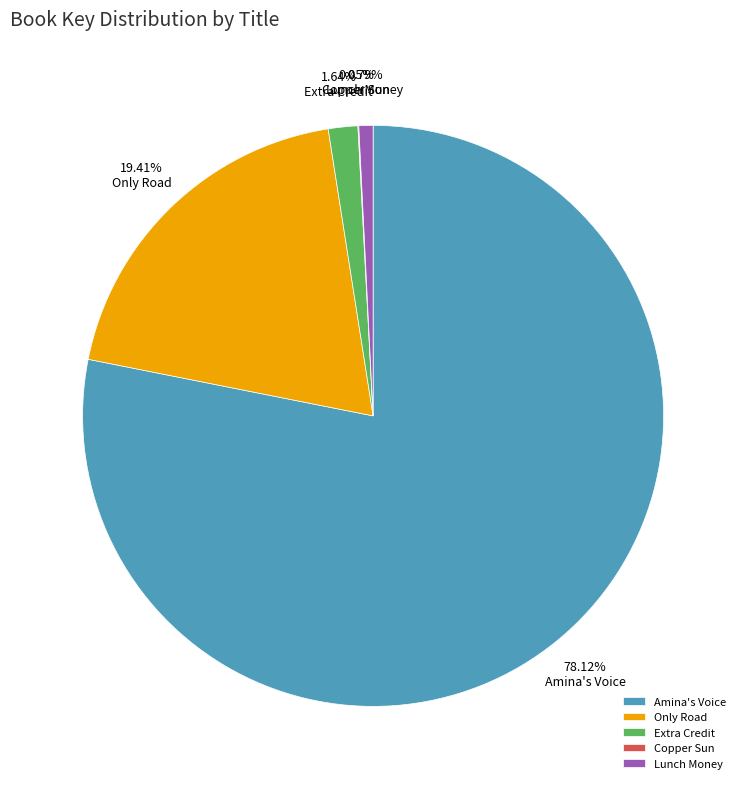

What percentage is the Only Road slice, to the nearest percent?

19%